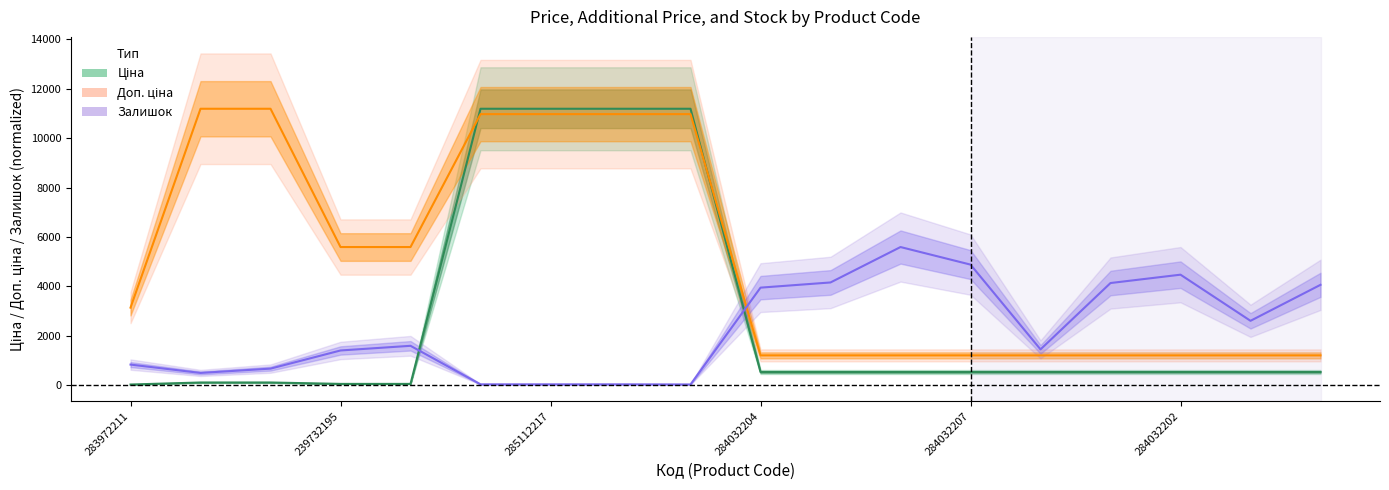

The value of Ціна at 285111961 is 11188.2. True or false?

True